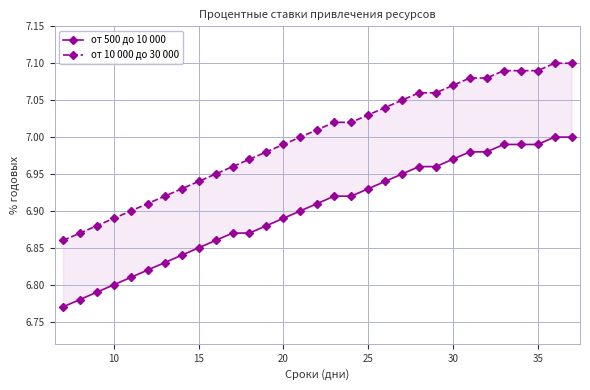

Is this an area chart (filled region under the line)?

No